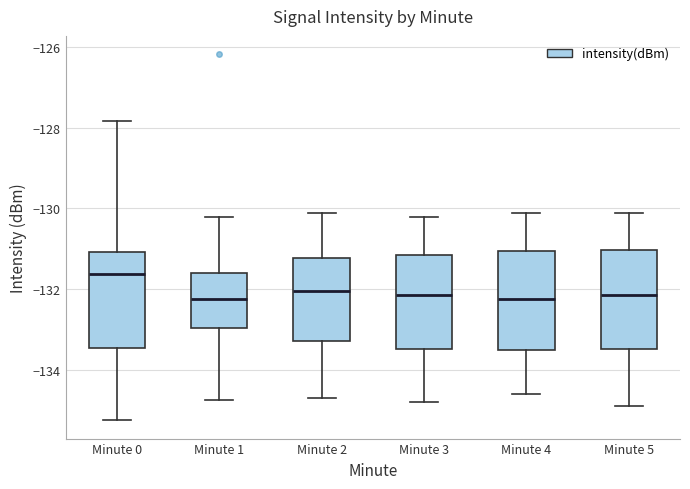

Reading left to right, transcribe this box plot: for each box, give where its median line is, the range the box spans, and where its two whiskers end, as read against the y-axis. The values are not printed on the chart, so give them approximately, as read against the axis.

Minute 0: median -131.6, box -133.4 to -131.0, whiskers -135.2 to -127.8
Minute 1: median -132.2, box -133.0 to -131.6, whiskers -134.8 to -130.2
Minute 2: median -132.0, box -133.2 to -131.2, whiskers -134.6 to -130.0
Minute 3: median -132.2, box -133.4 to -131.2, whiskers -134.8 to -130.2
Minute 4: median -132.2, box -133.4 to -131.0, whiskers -134.6 to -130.0
Minute 5: median -132.2, box -133.4 to -131.0, whiskers -134.8 to -130.0